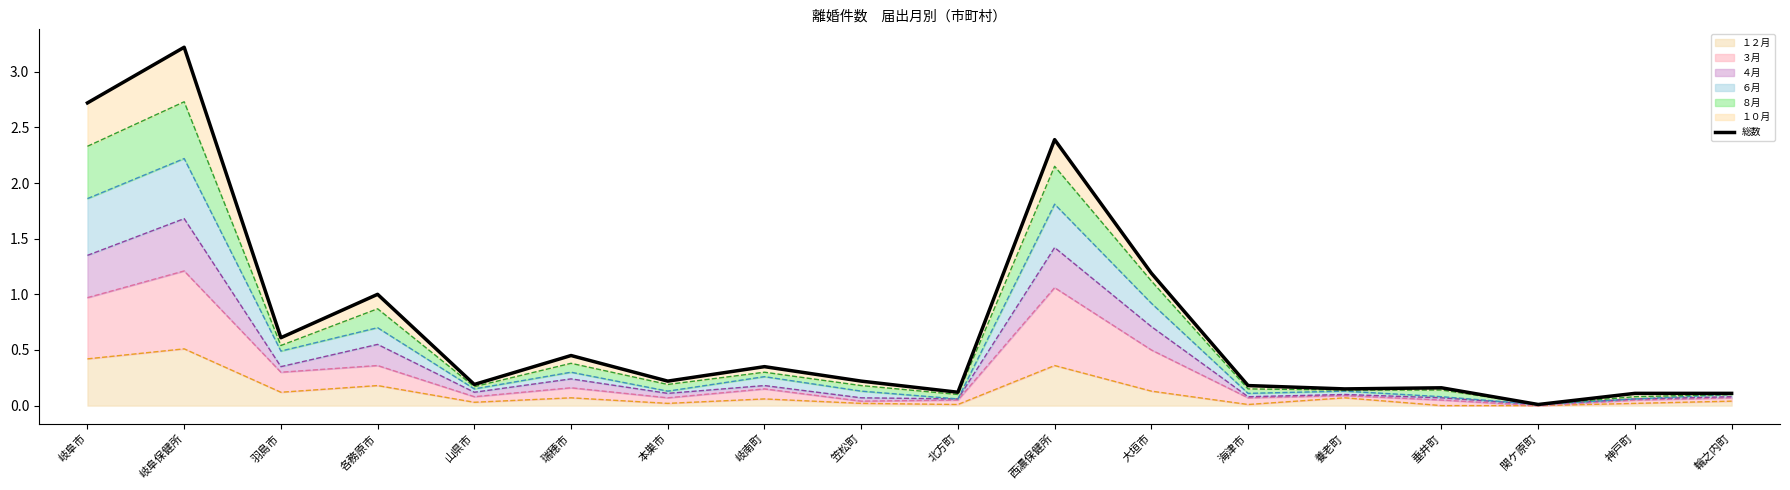

How many categories are shown in the chart?

18